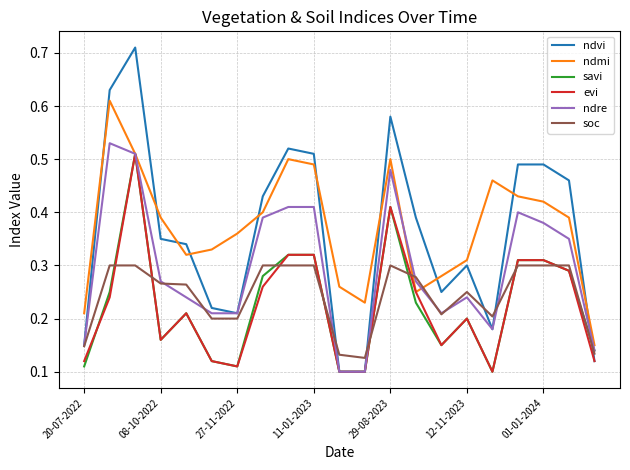

At how many categories does at least one series exceed 0?

21